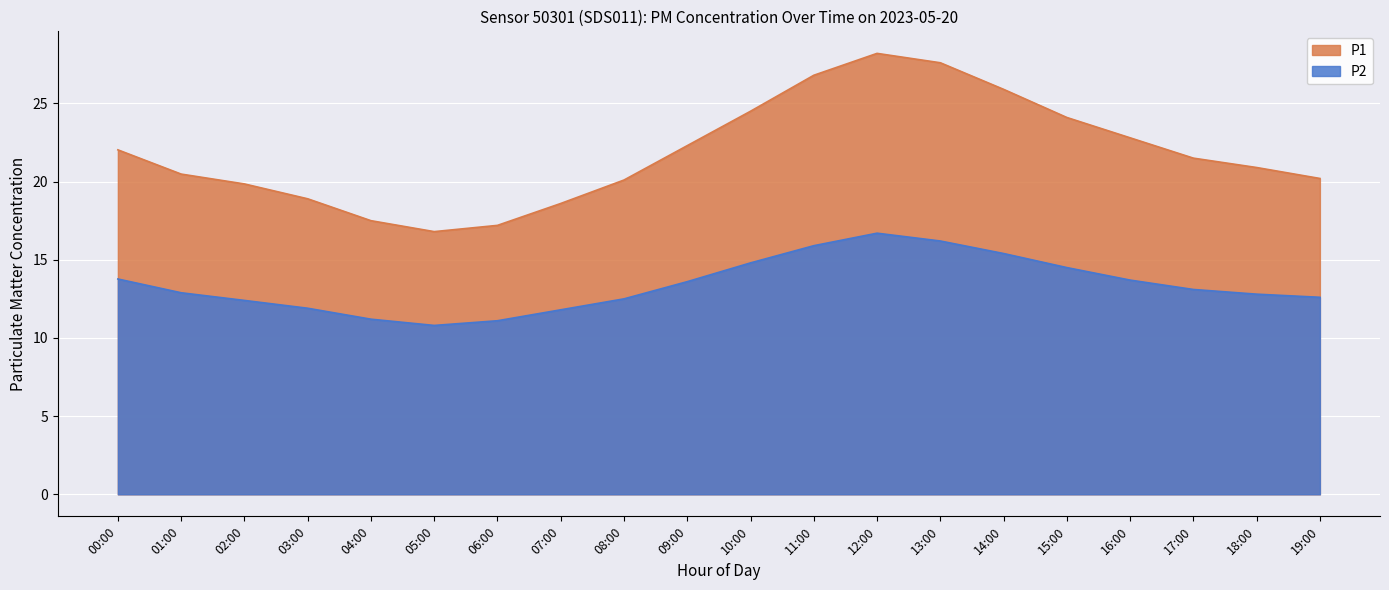

What is the greatest value displayed?

28.2